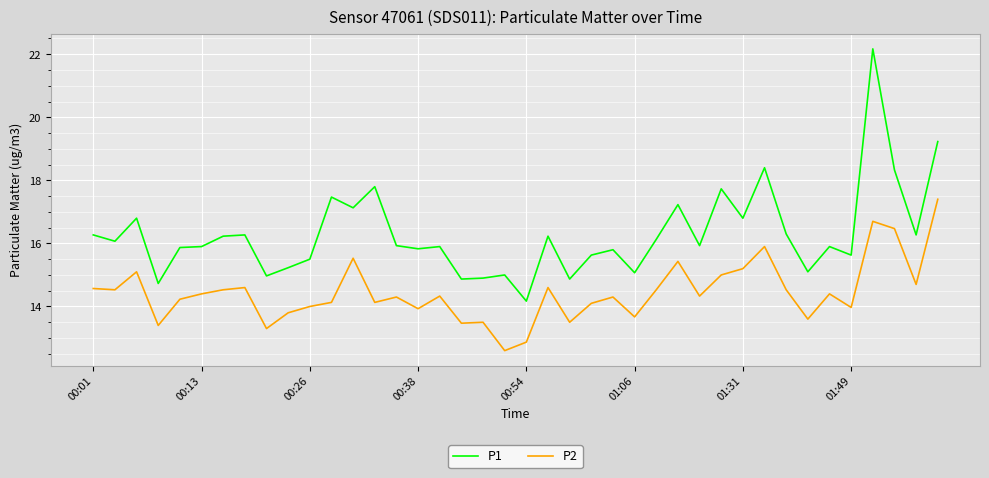

Which series has the widest spread of values?

P1